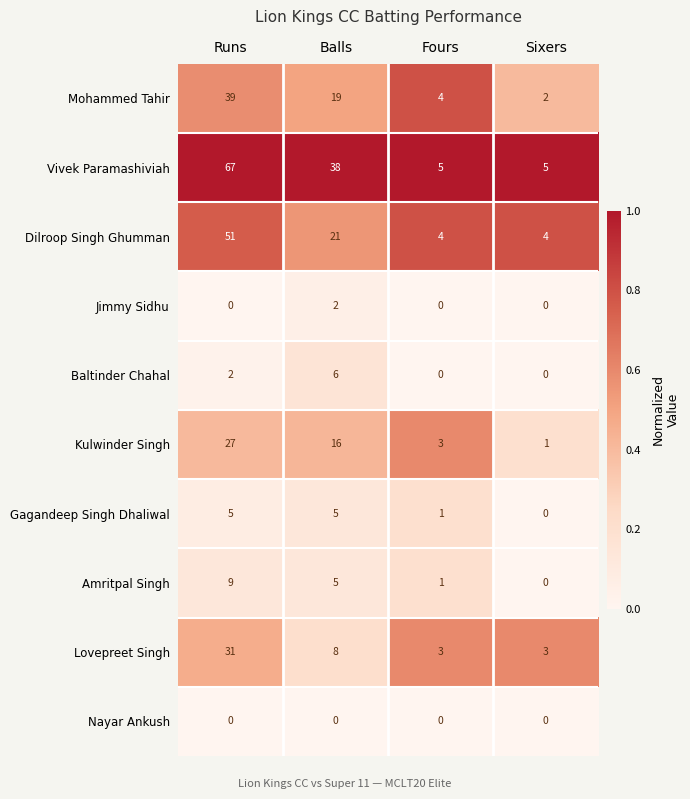

List the series in order of their peak value, lowest first.

Nayar Ankush, Jimmy Sidhu, Gagandeep Singh Dhaliwal, Baltinder Chahal, Amritpal Singh, Kulwinder Singh, Lovepreet Singh, Mohammed Tahir, Dilroop Singh Ghumman, Vivek Paramashiviah